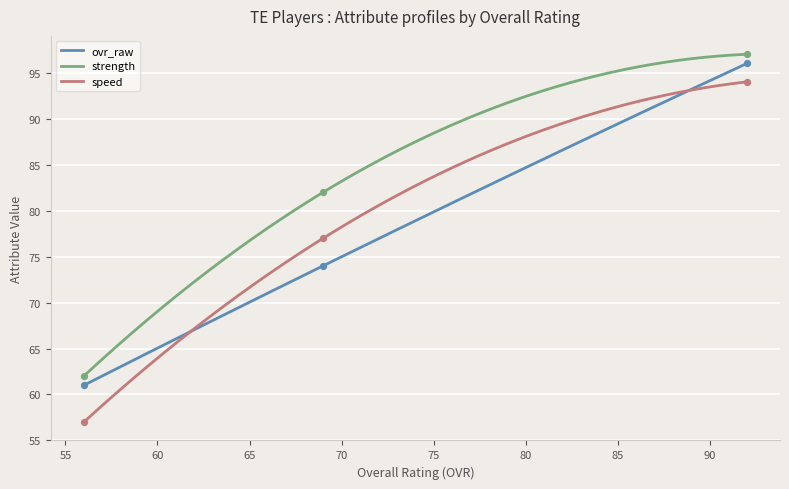

True or false: ovr_raw and strength intersect in this chart.

False